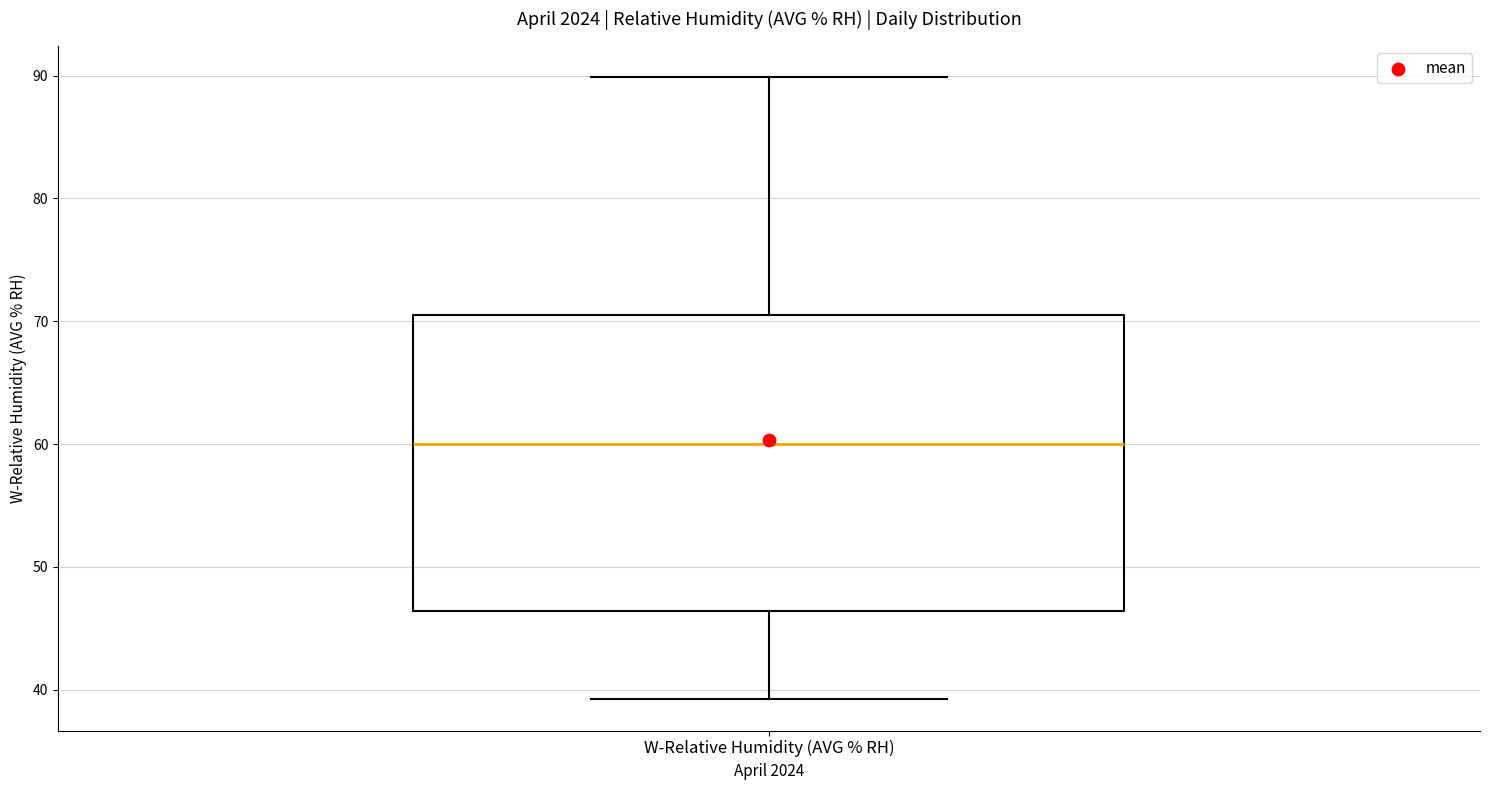

Where is the upper edge of the box for W-Relative Humidity (AVG % RH) on the y-axis? The values are not printed on the chart, so give them approximately, as read against the axis.

71